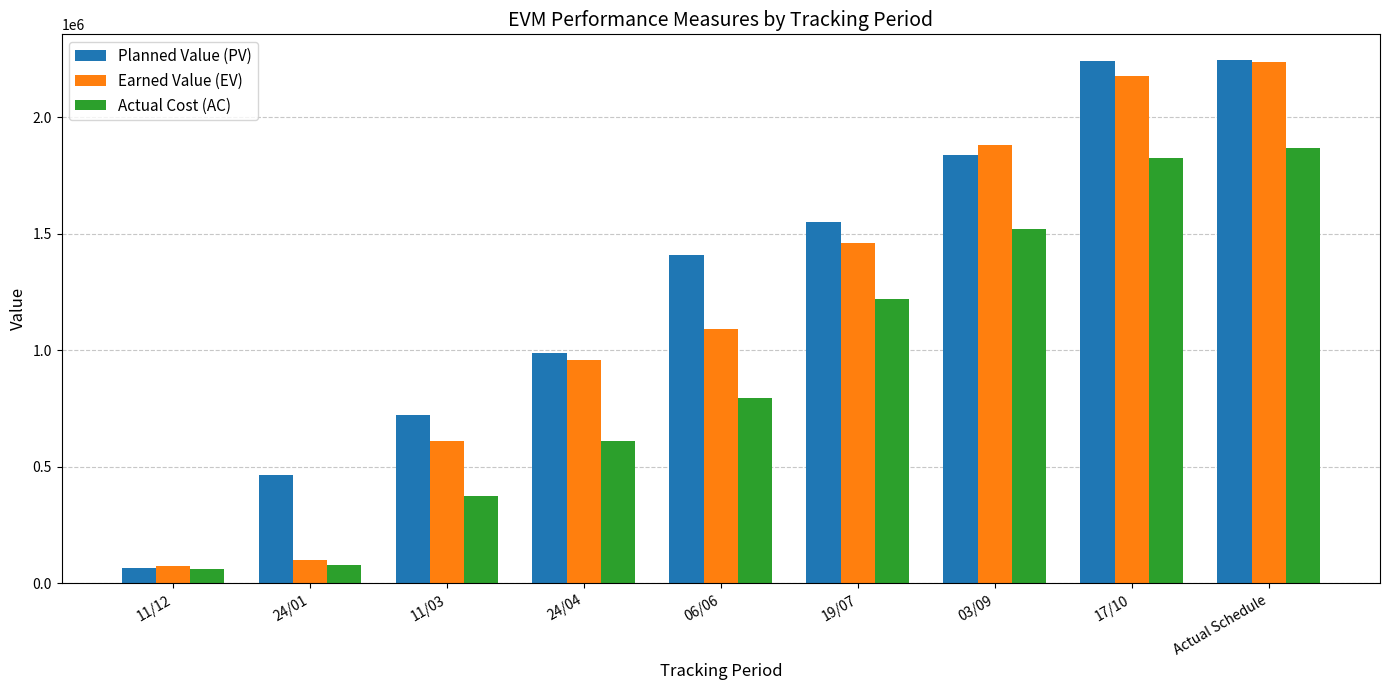

What is the sum of the Actual Cost (AC) values at 11/03 and 03/09?

1894650.0